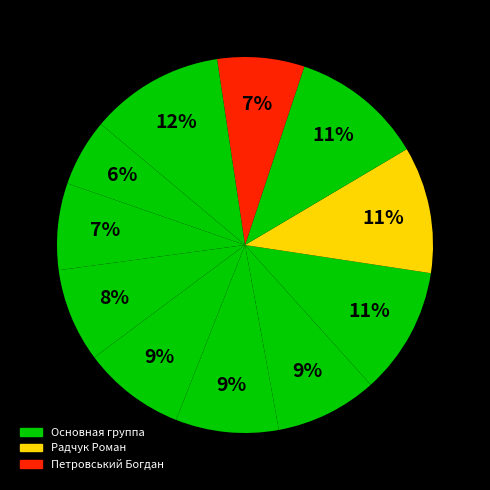

How many segments does this pie chart have?

11